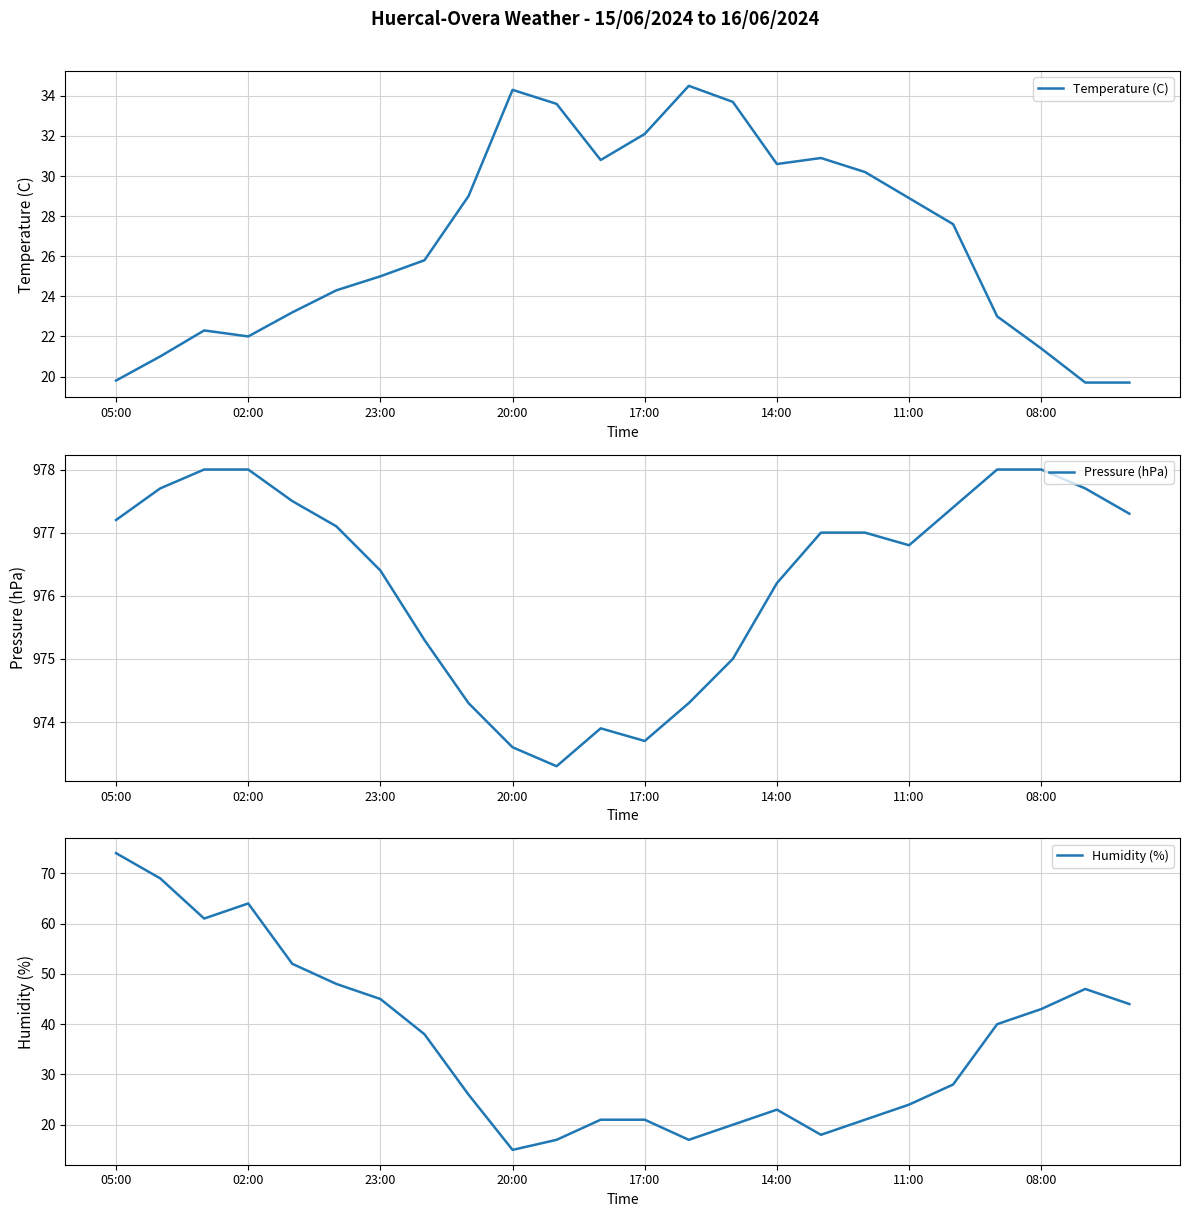

Reading right to left, extract all data points from this chart.

Temperature (C): 19.7	19.7	21.4	23.0	27.6	28.9	30.2	30.9	30.6	33.7	34.5	32.1	30.8	33.6	34.3	29.0	25.8	25.0	24.3	23.2	22.0	22.3	21.0	19.8
Pressure (hPa): 977.3	977.7	978.0	978.0	977.4	976.8	977.0	977.0	976.2	975.0	974.3	973.7	973.9	973.3	973.6	974.3	975.3	976.4	977.1	977.5	978.0	978.0	977.7	977.2
Humidity (%): 44.0	47.0	43.0	40.0	28.0	24.0	21.0	18.0	23.0	20.0	17.0	21.0	21.0	17.0	15.0	26.0	38.0	45.0	48.0	52.0	64.0	61.0	69.0	74.0